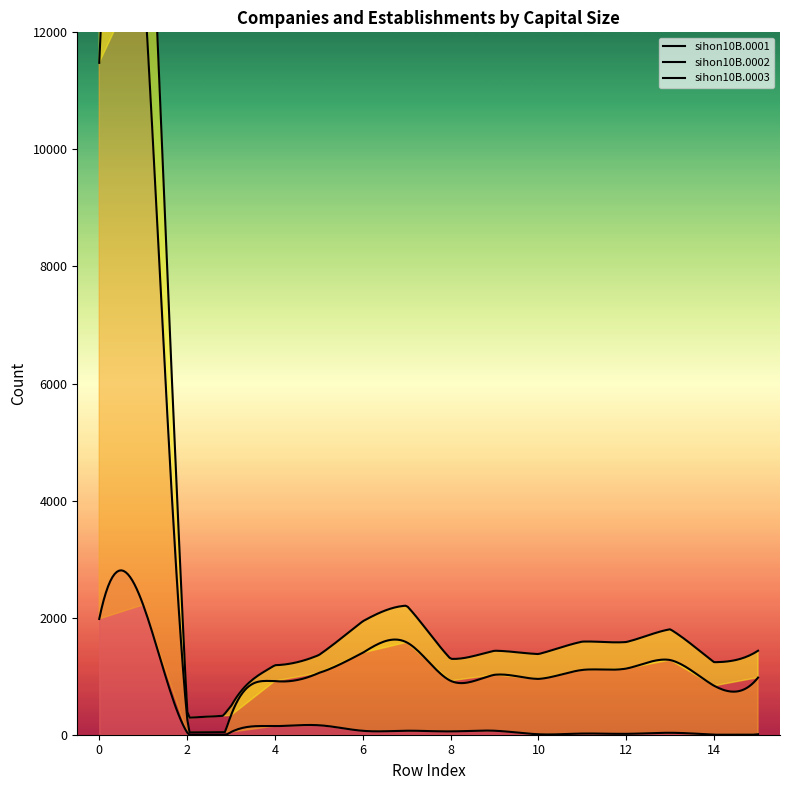

At which category does sihon10B.0002 reach its first local valley?

2